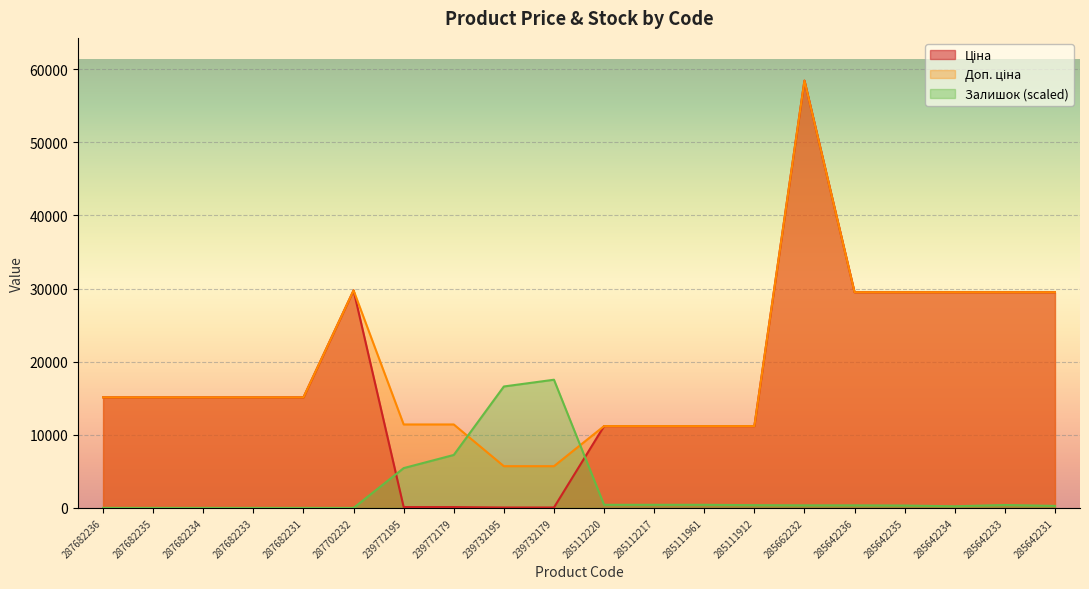

True or false: Залишок and Доп. ціна cross at least once.

True